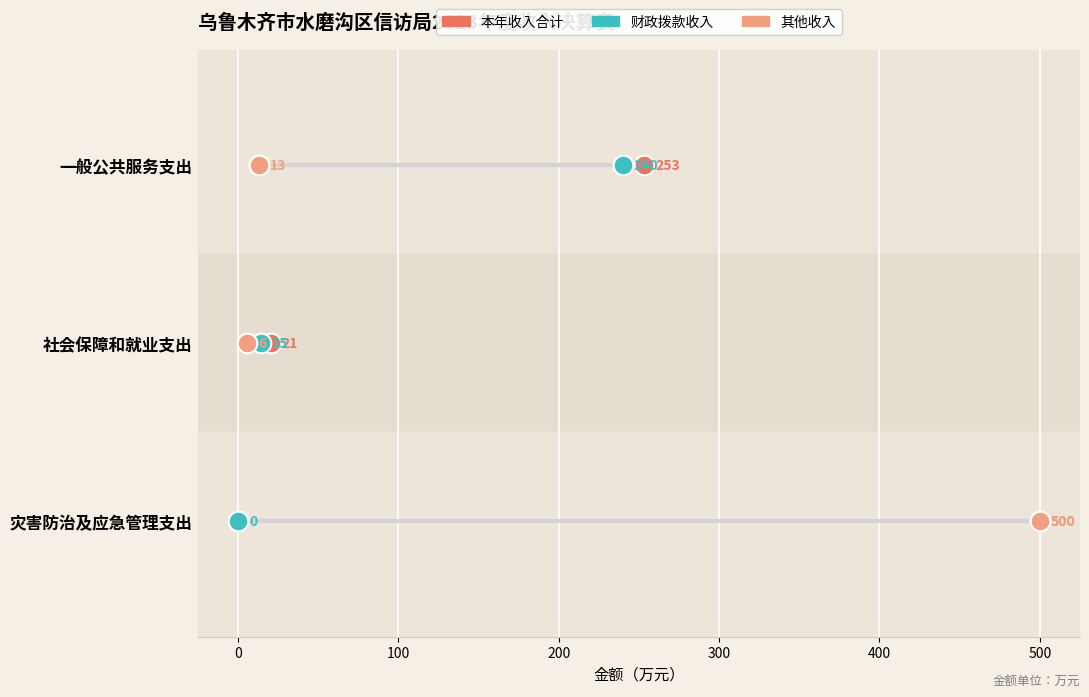

Which series has the largest total across all categories?

本年收入合计